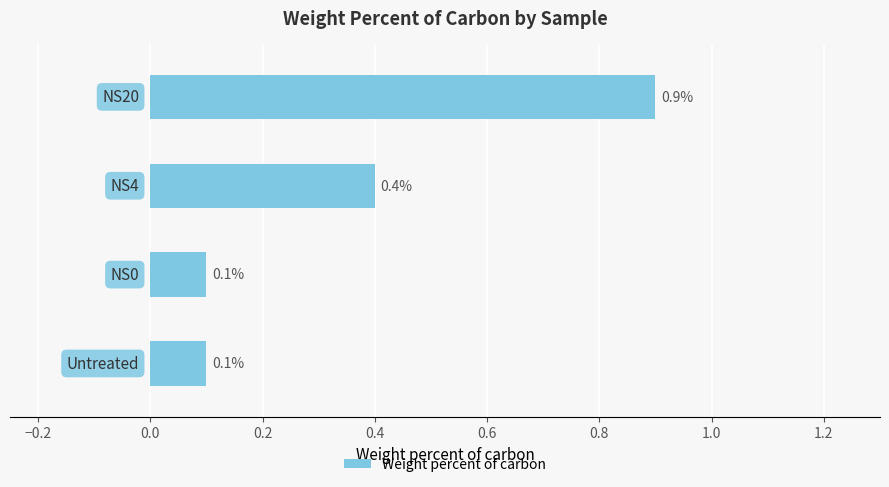

Are the bars horizontal?

Yes